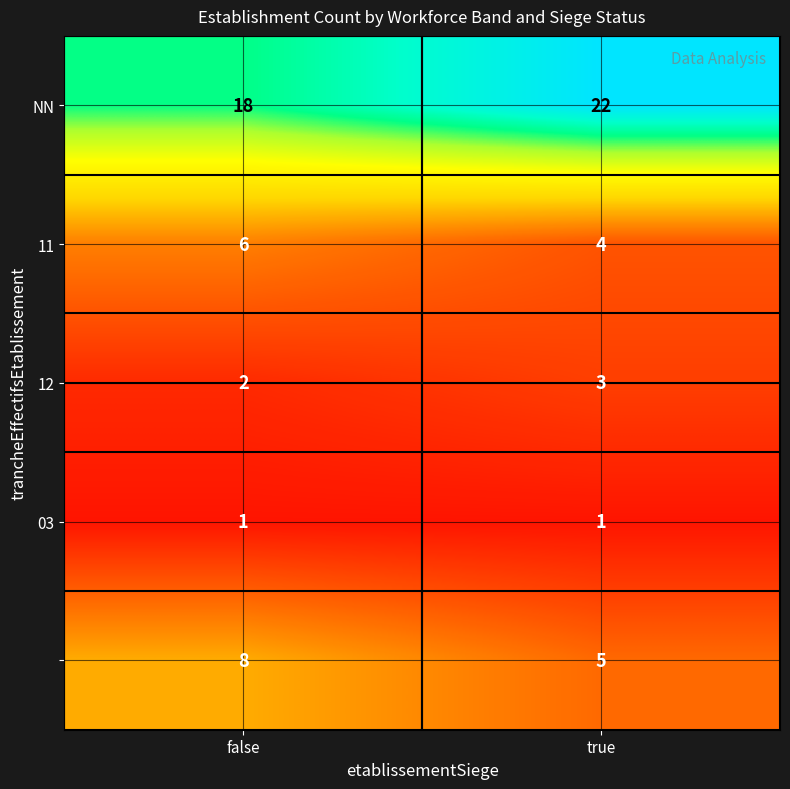

Count the number of categories in the chart.

2